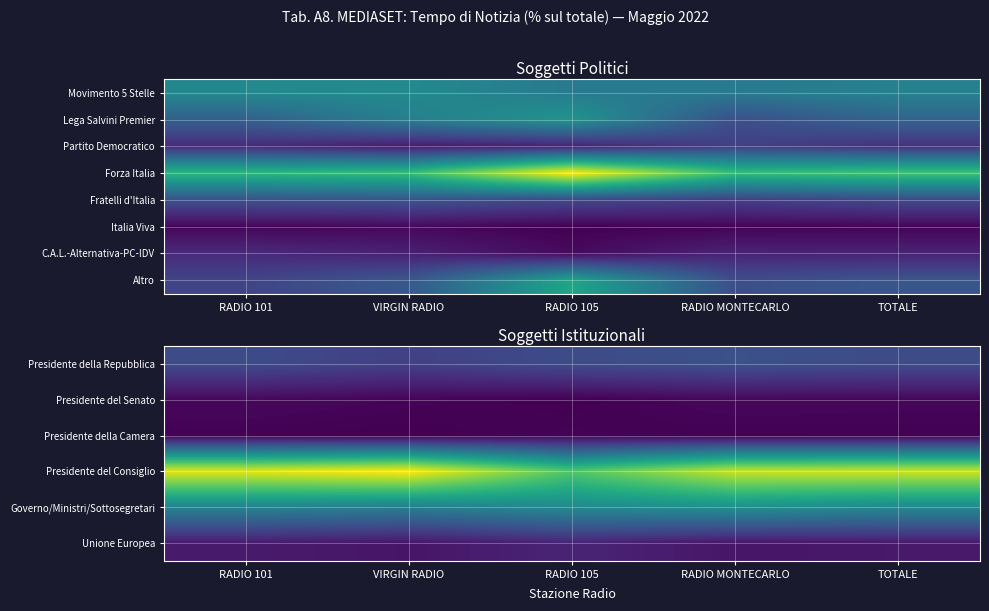

How many categories are shown in the chart?

5